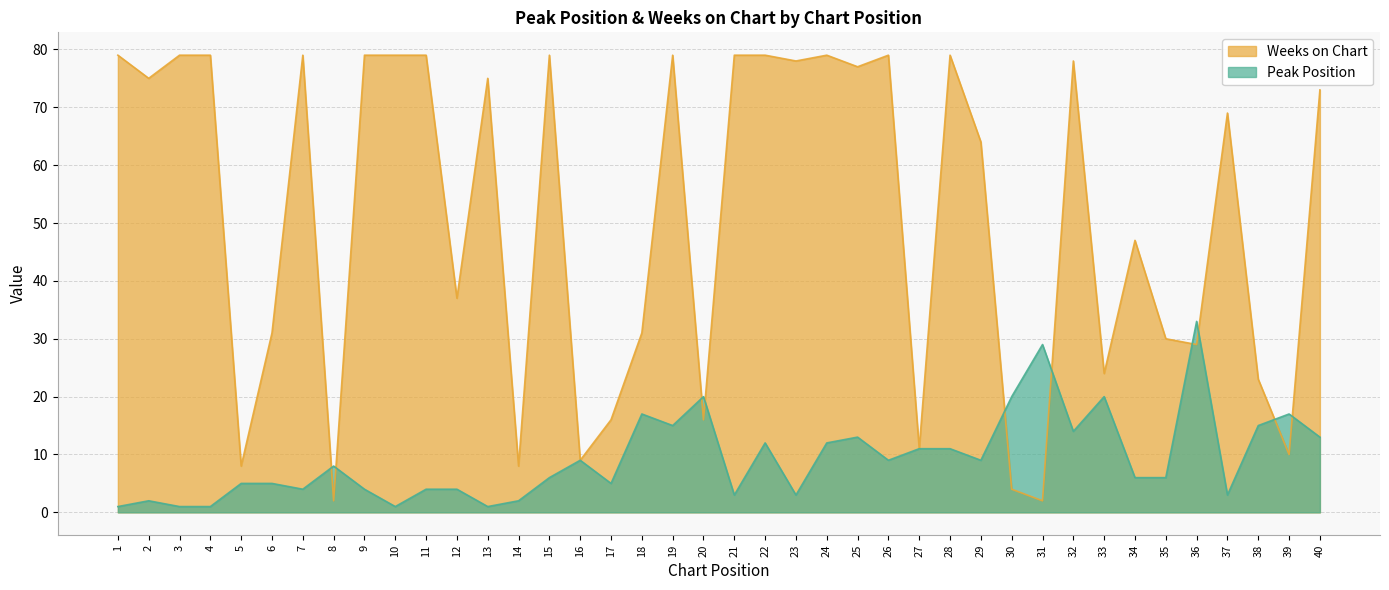

Where does the Weeks on Chart series first go above 73?

1